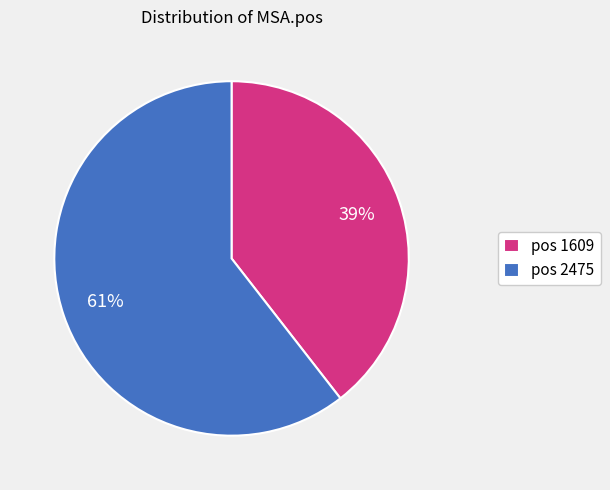

Rank the categories by value from highest to lowest.

pos 2475, pos 1609